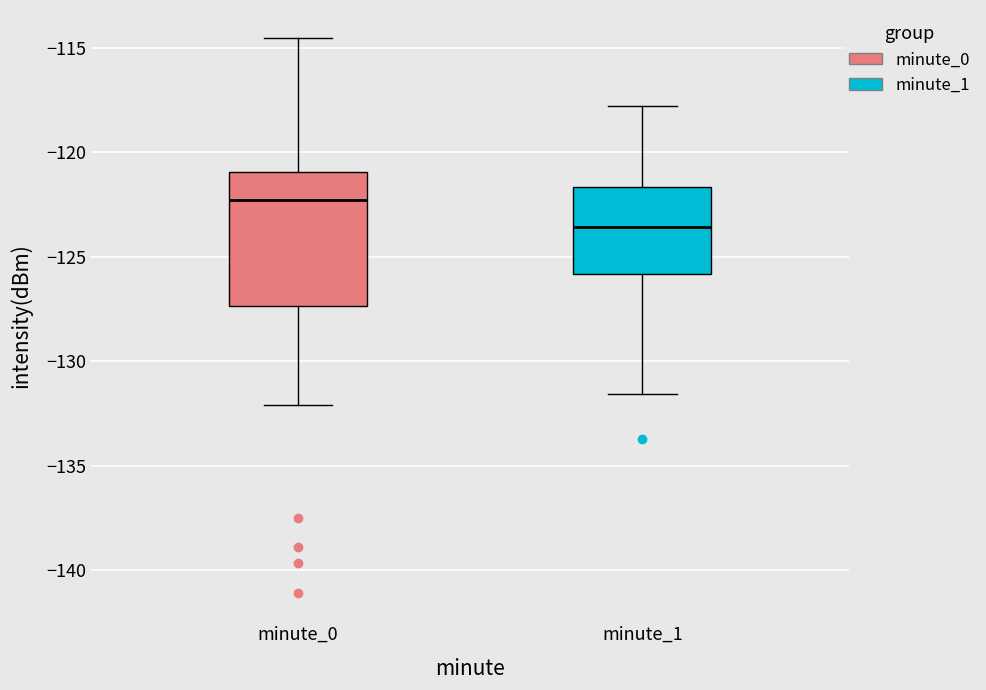

Reading left to right, transcribe this box plot: for each box, give where its median line is, the range the box spans, and where its two whiskers end, as read against the y-axis. The values are not printed on the chart, so give them approximately, as read against the axis.

minute_0: median -122.5, box -127.5 to -121.0, whiskers -132.0 to -114.5
minute_1: median -123.5, box -126.0 to -121.5, whiskers -131.5 to -118.0